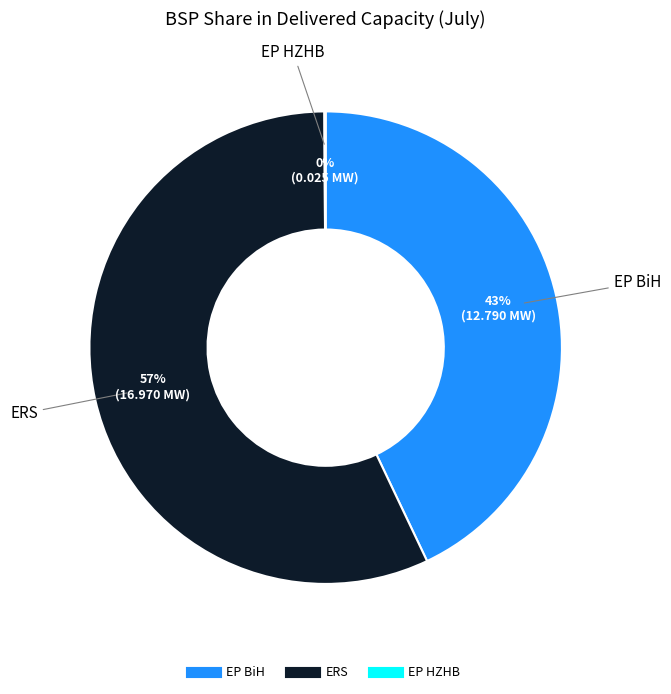

What is the largest slice in the pie chart?

ERS